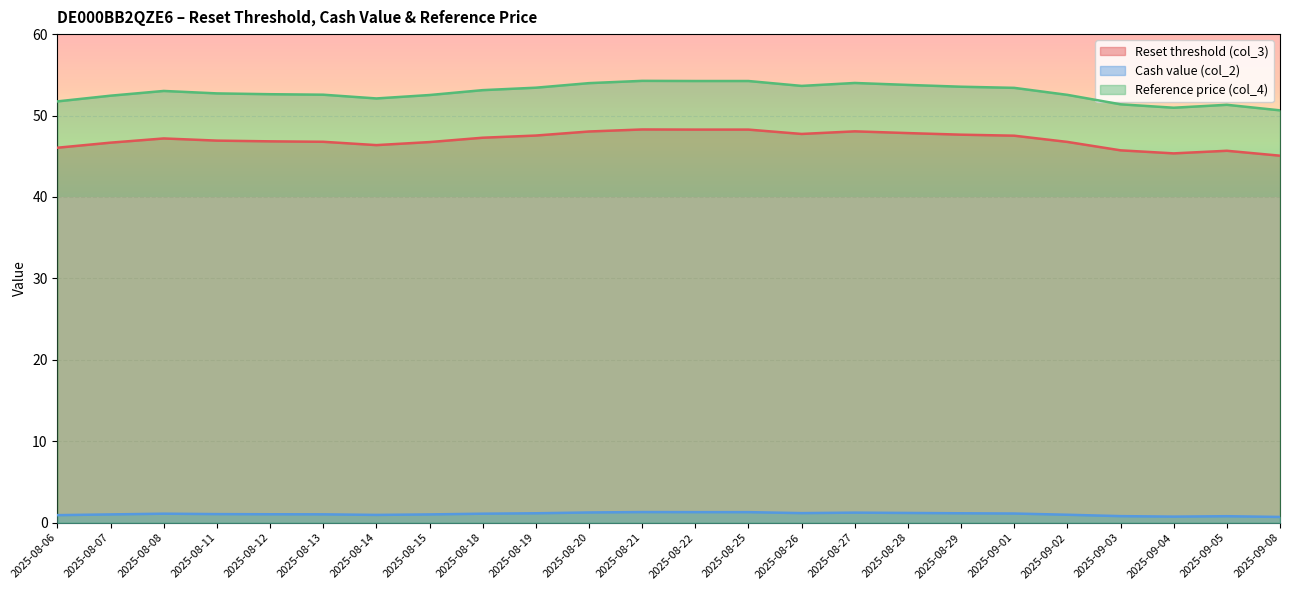

How many lines are shown in the chart?

3